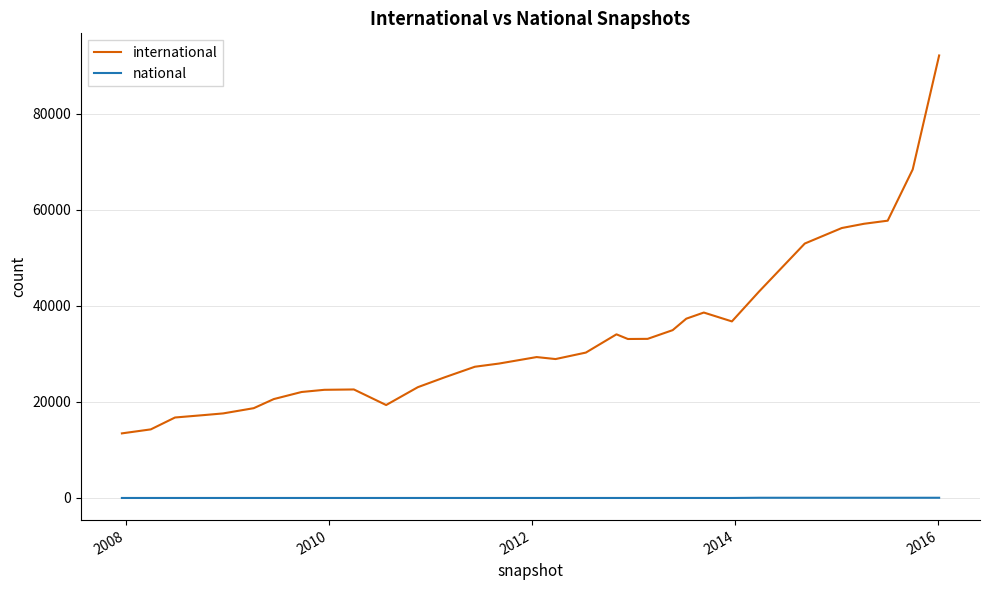

List the series in order of their peak value, highest first.

international, national